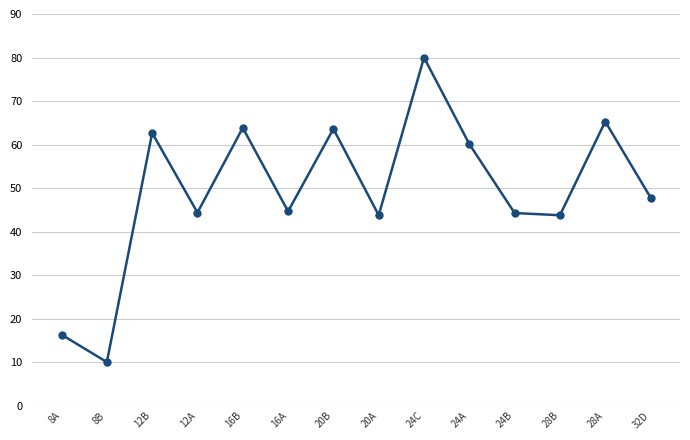

How many data points are above 47?

7